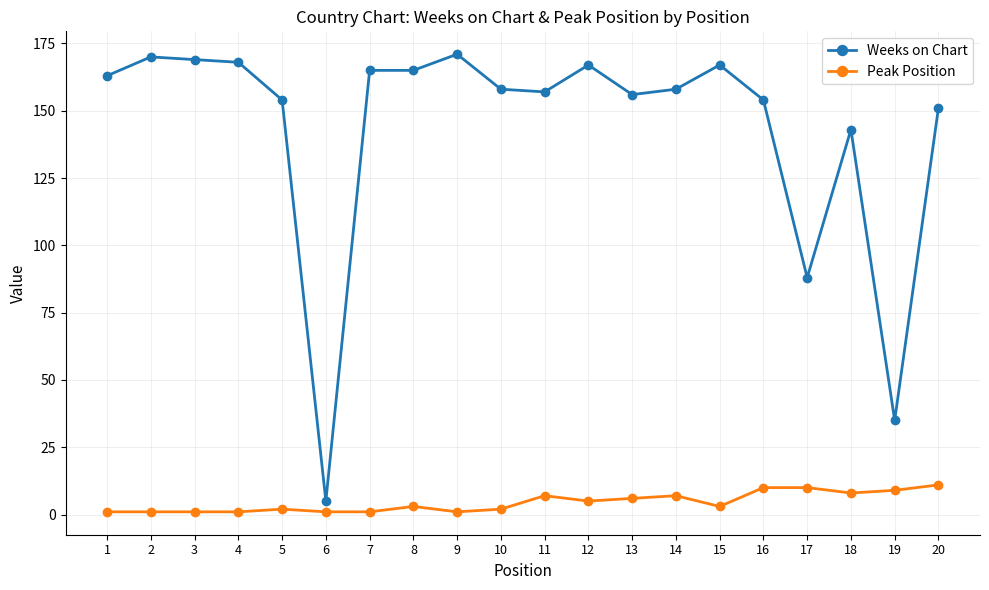

Is the value of Weeks on Chart at 19 greater than the value of Peak Position at 19?

Yes